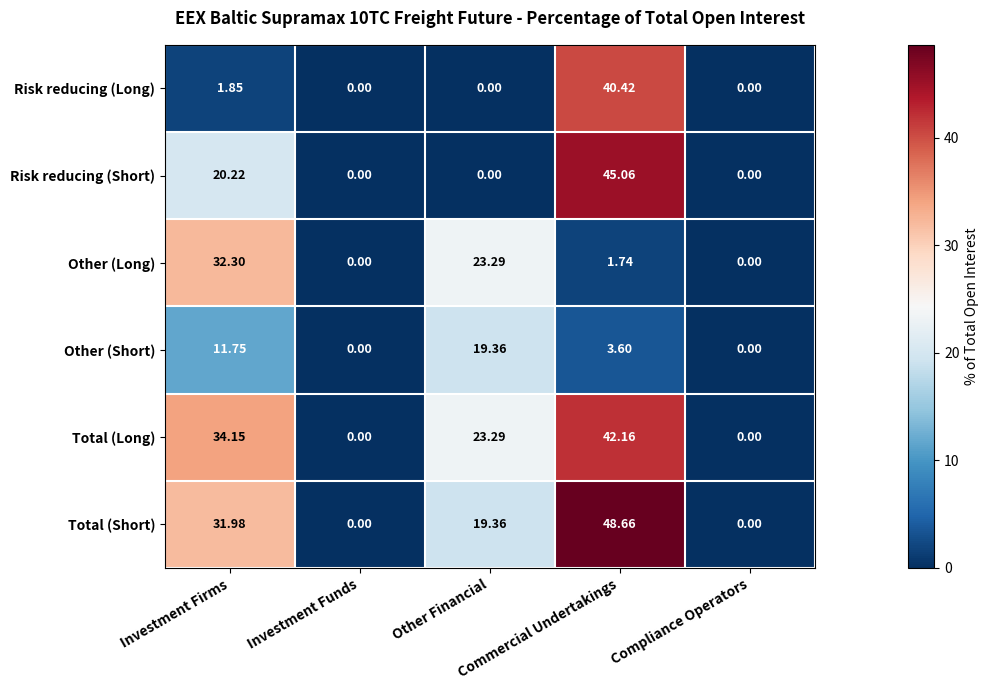

Rank the series by their maximum value, from highest to lowest.

Total (Short), Risk reducing (Short), Total (Long), Risk reducing (Long), Other (Long), Other (Short)